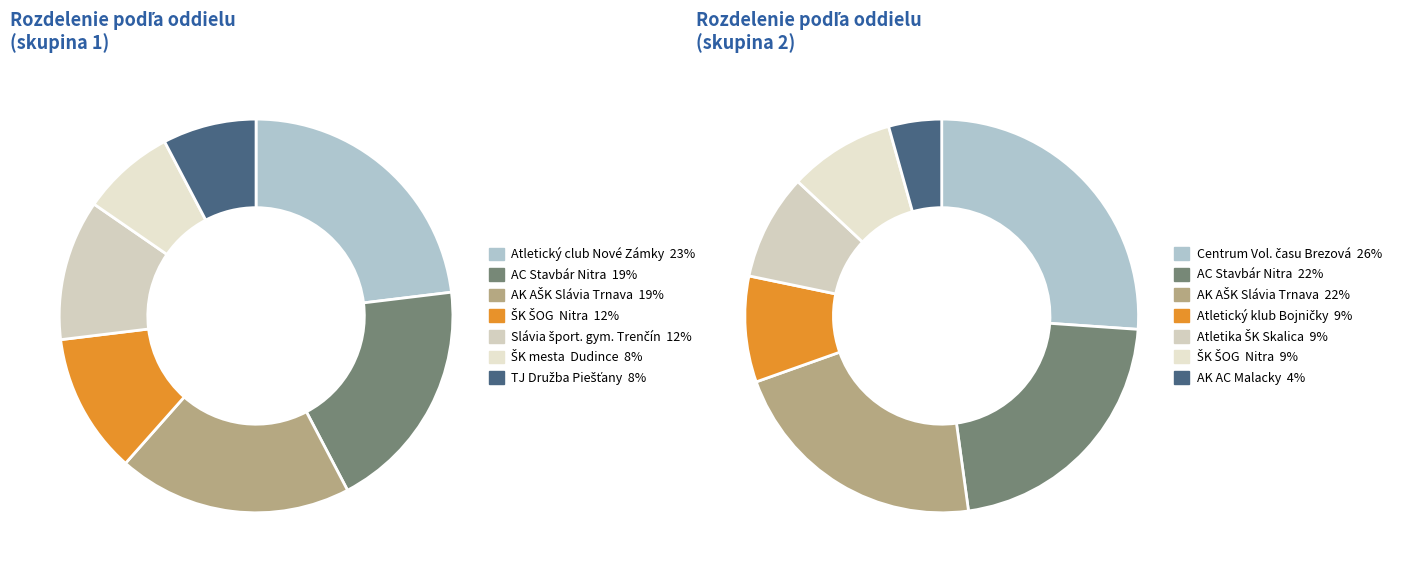

Rank the categories by value from lowest to highest.

Atletický klub AC Malacky, ŠK mesta  Dudince, TJ Družba Piešťany, Atletický klub Bojničky, Atletika ŠK Skalica, Slávia športové gymnázium Trenčín, ŠK ŠOG  Nitra, AC Stavbár Nitra, AK AŠK Slávia Trnava, Atletický club Nové Zámky, Centrum Voľného času Brezová pod Bradlom